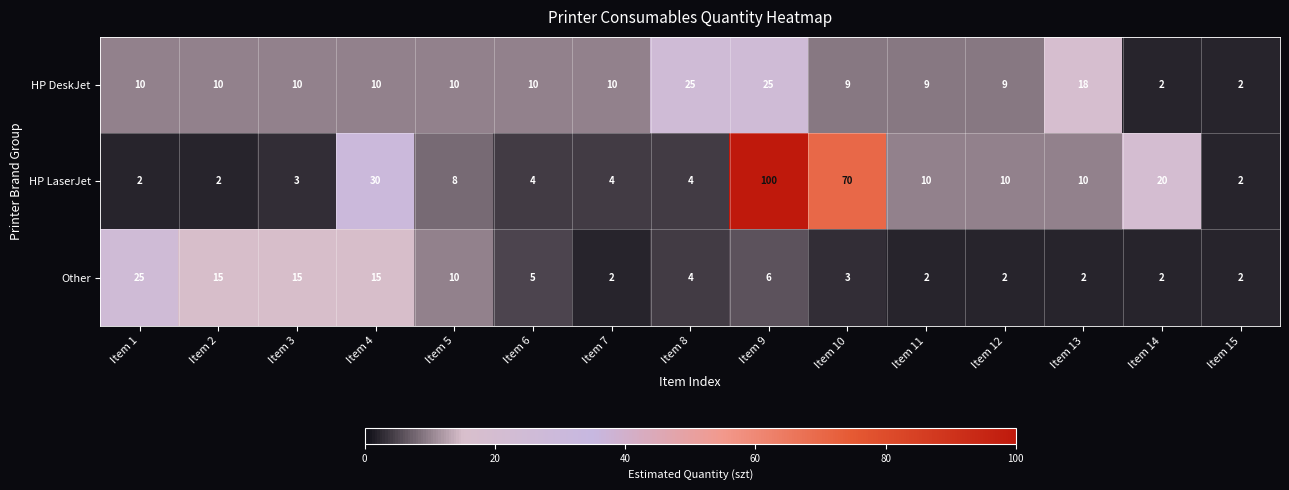

True or false: HP DeskJet has a value of 2 at Item 14.

True